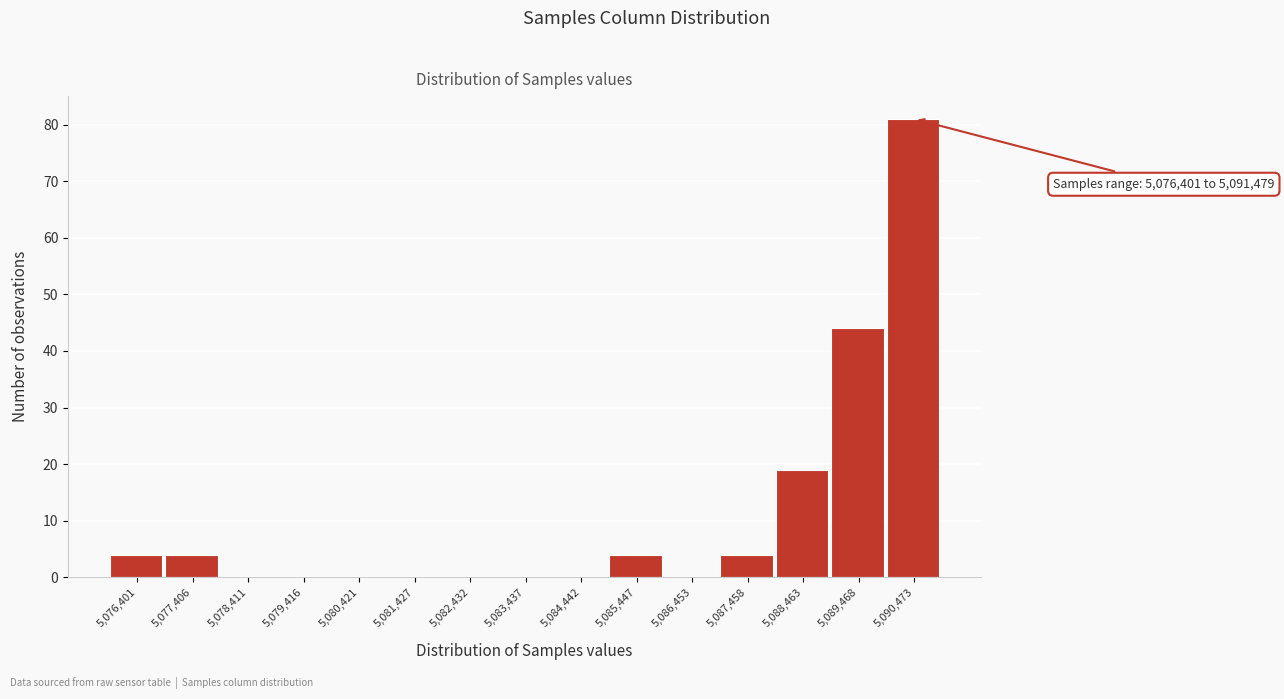

Reading left to right, list all the values displayed in this chart.

5,076,401=4	5,077,406=4	5,078,411=0	5,079,416=0	5,080,421=0	5,081,427=0	5,082,432=0	5,083,437=0	5,084,442=0	5,085,447=4	5,086,453=0	5,087,458=4	5,088,463=19	5,089,468=44	5,090,473=81